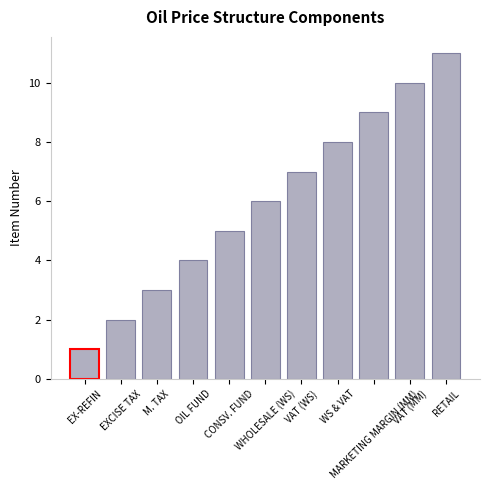

What is the maximum value shown in the chart?

11